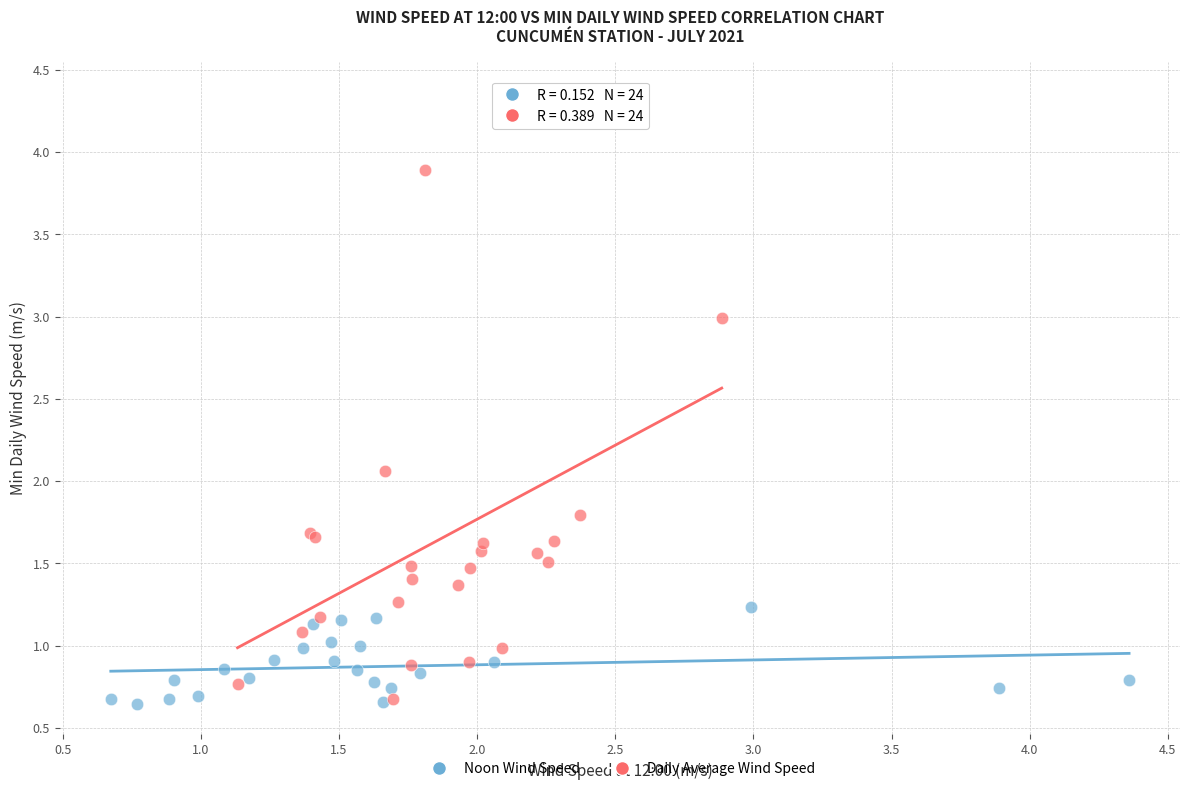

Which series has the largest Y range (max minus min)?

Daily Average Wind Speed